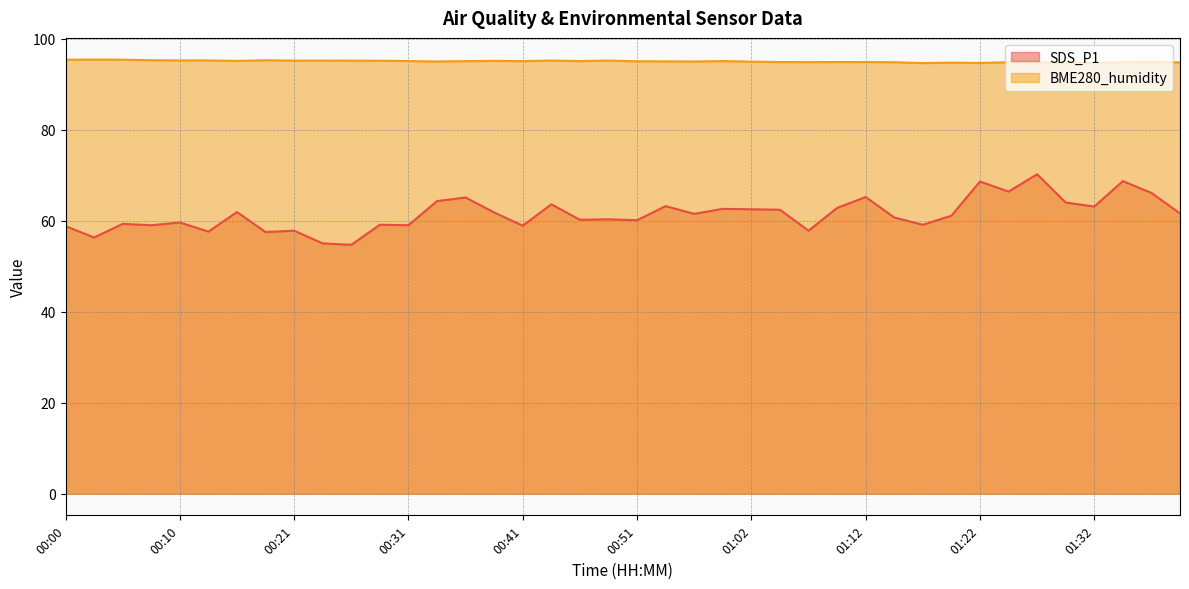

List the labels in order of BME280_humidity value, smallest first.

01:17, 01:22, 01:30, 01:32, 01:19, 01:40, 01:14, 01:25, 01:35, 01:27, 01:07, 01:04, 01:09, 01:37, 01:12, 01:02, 00:33, 00:56, 00:54, 00:51, 00:36, 00:41, 00:46, 00:59, 00:31, 00:15, 00:39, 00:28, 00:26, 00:21, 00:23, 00:49, 00:44, 00:13, 00:10, 00:18, 00:08, 00:00, 00:05, 00:03